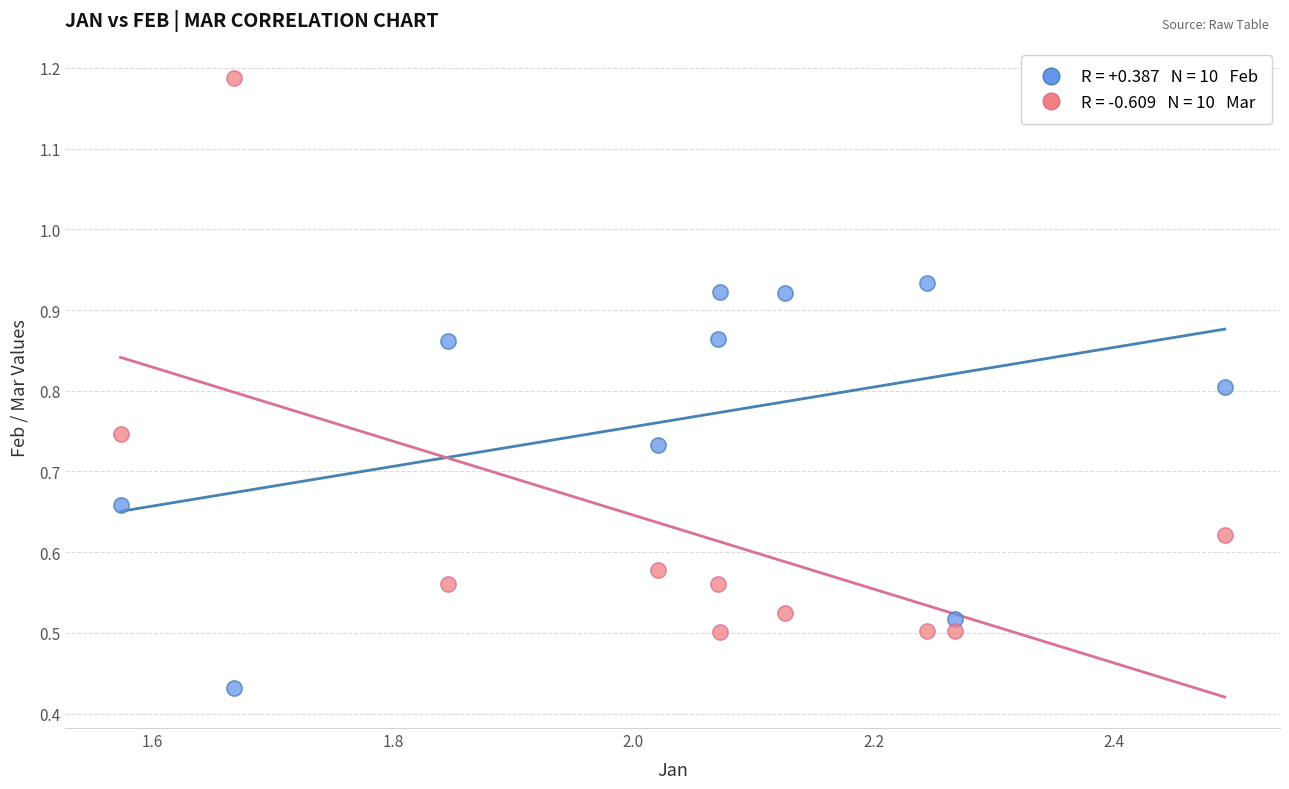

Across all data points, what is the range of Y values (max minus min)?

0.8